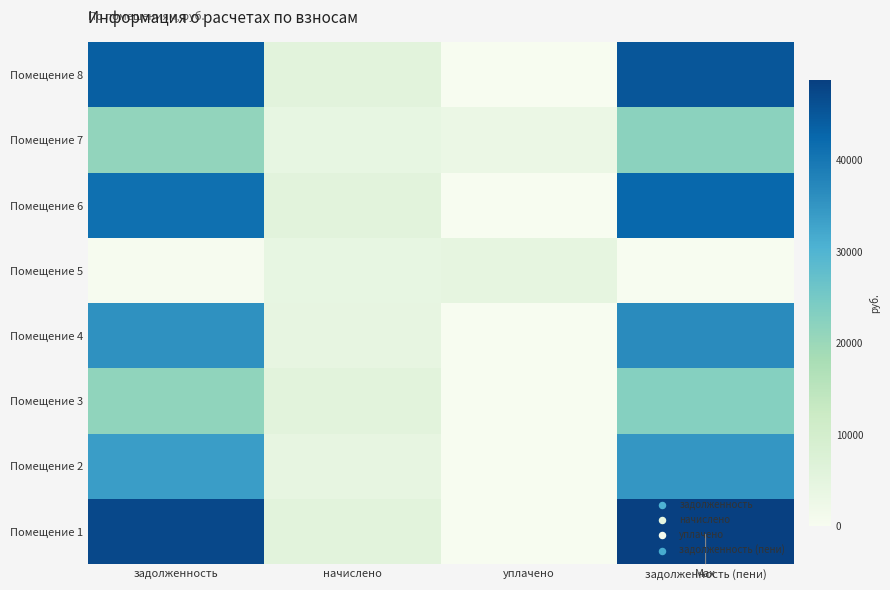

At how many categories does at least one series exceed 33361?

2